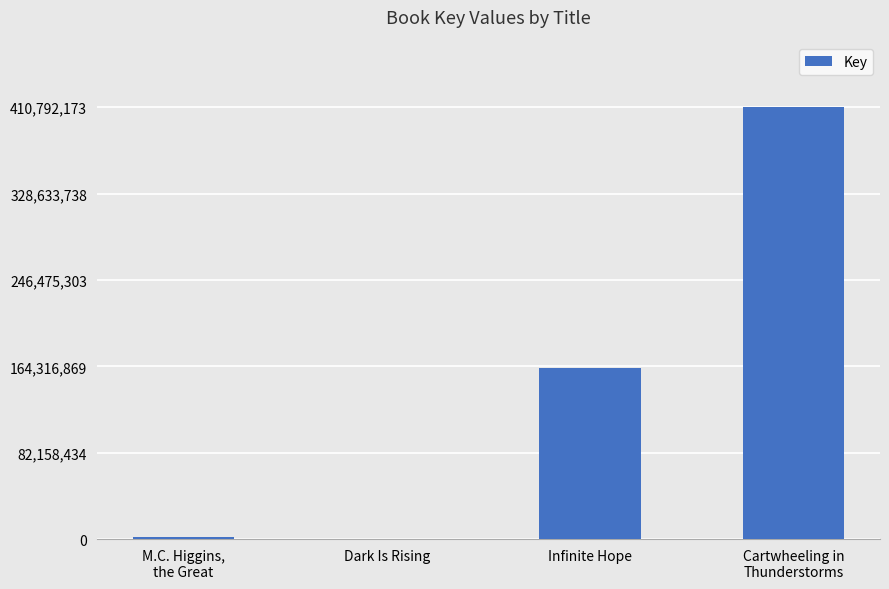

The chart shows a value of 220940512 at Infinite Hope. True or false?

False